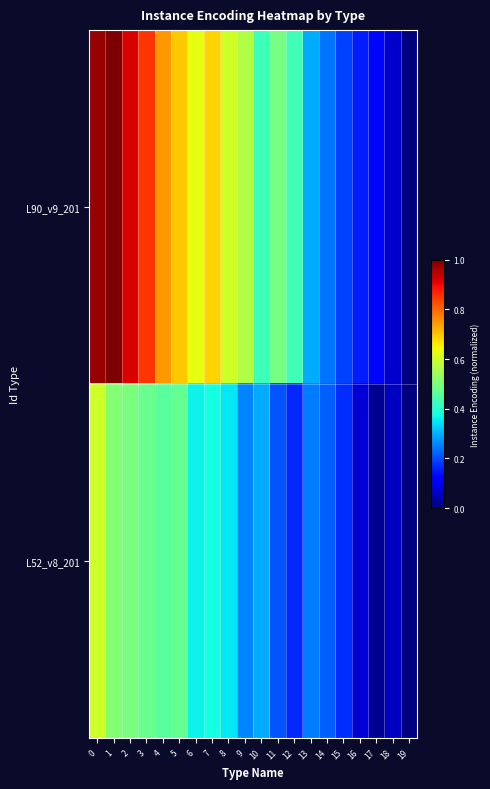

Reading right to left, list all the values displayed in this chart.

L90_v9_201: 19=0.0	18=0.1	17=0.1	16=0.2	15=0.2	14=0.2	13=0.3	12=0.4	11=0.5	10=0.4	9=0.6	8=0.6	7=0.7	6=0.6	5=0.7	4=0.7	3=0.9	2=0.9	1=1.0	0=1.0
L52_v8_201: 19=0.0	18=0.1	17=0.0	16=0.1	15=0.2	14=0.2	13=0.2	12=0.2	11=0.2	10=0.3	9=0.3	8=0.4	7=0.4	6=0.4	5=0.5	4=0.5	3=0.5	2=0.5	1=0.5	0=0.6